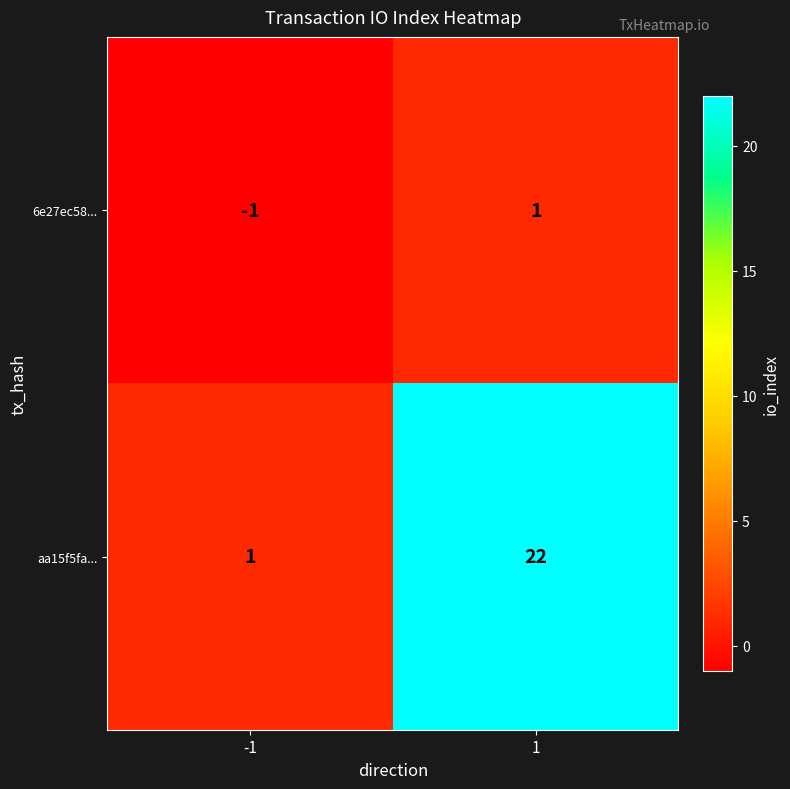

The aa15f5fa... series shows 22 at 1. True or false?

True